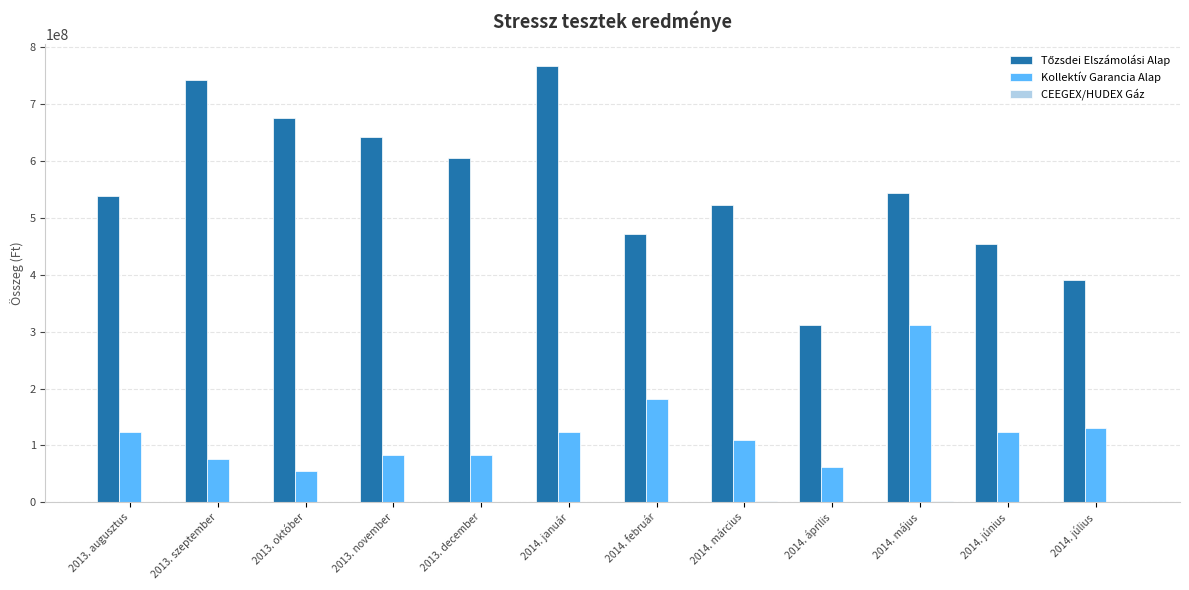

What is the total value across all series at 2014. április?

372582500.0